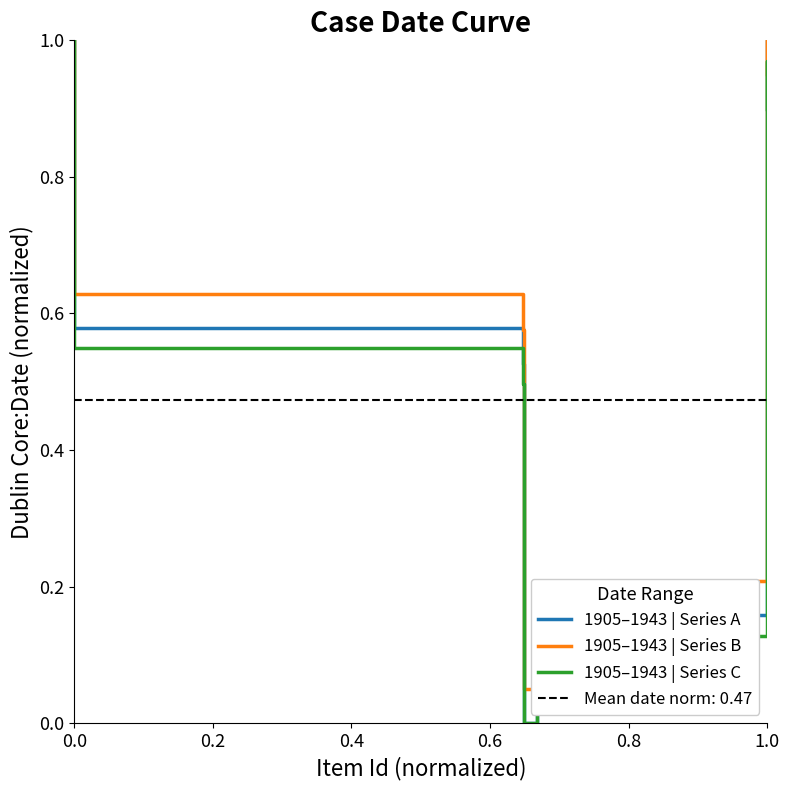

Rank the series at 0.8 from lowest to highest value.

1905–1943 | Series A, 1905–1943 | Series C, 1905–1943 | Series B